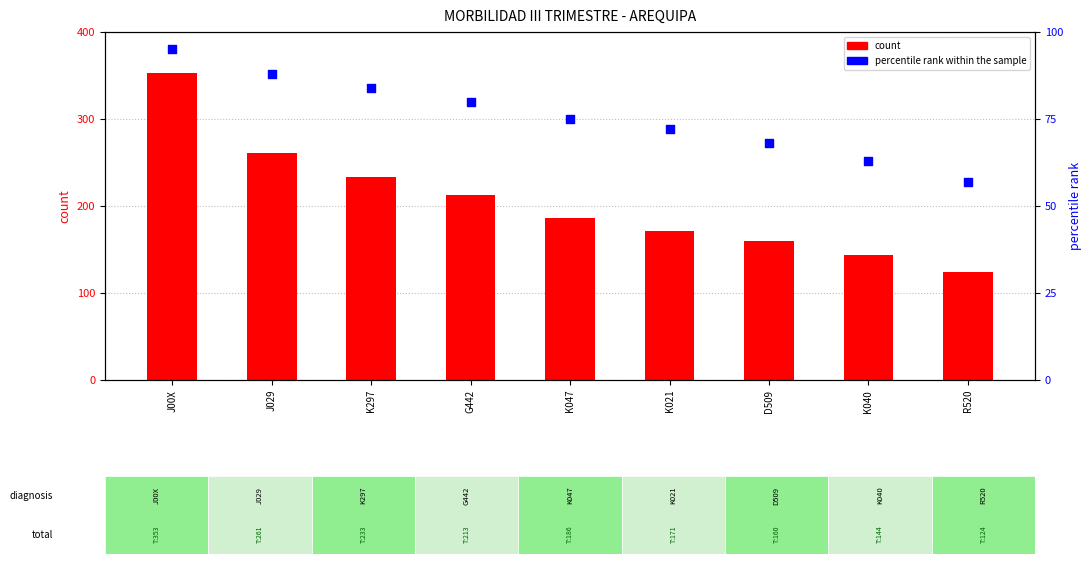

What are all the series names shown in the legend?

count, percentile rank within the sample